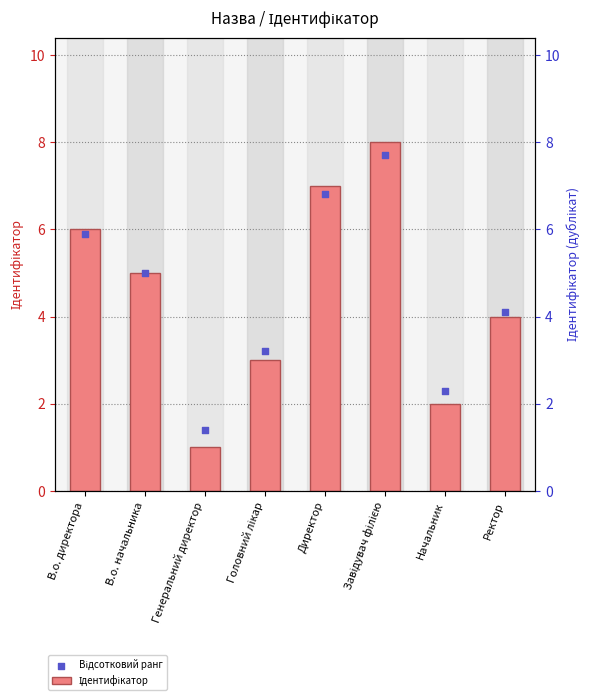

Which series contains the highest Y value?

Ідентифікатор